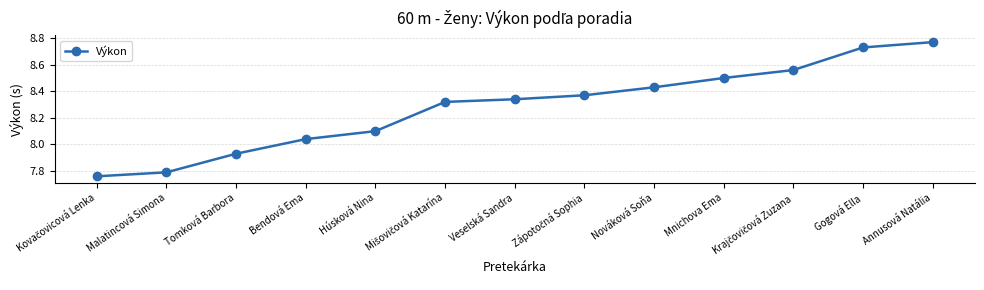

The chart shows a value of 2.2 at Malatincová Simona. True or false?

False